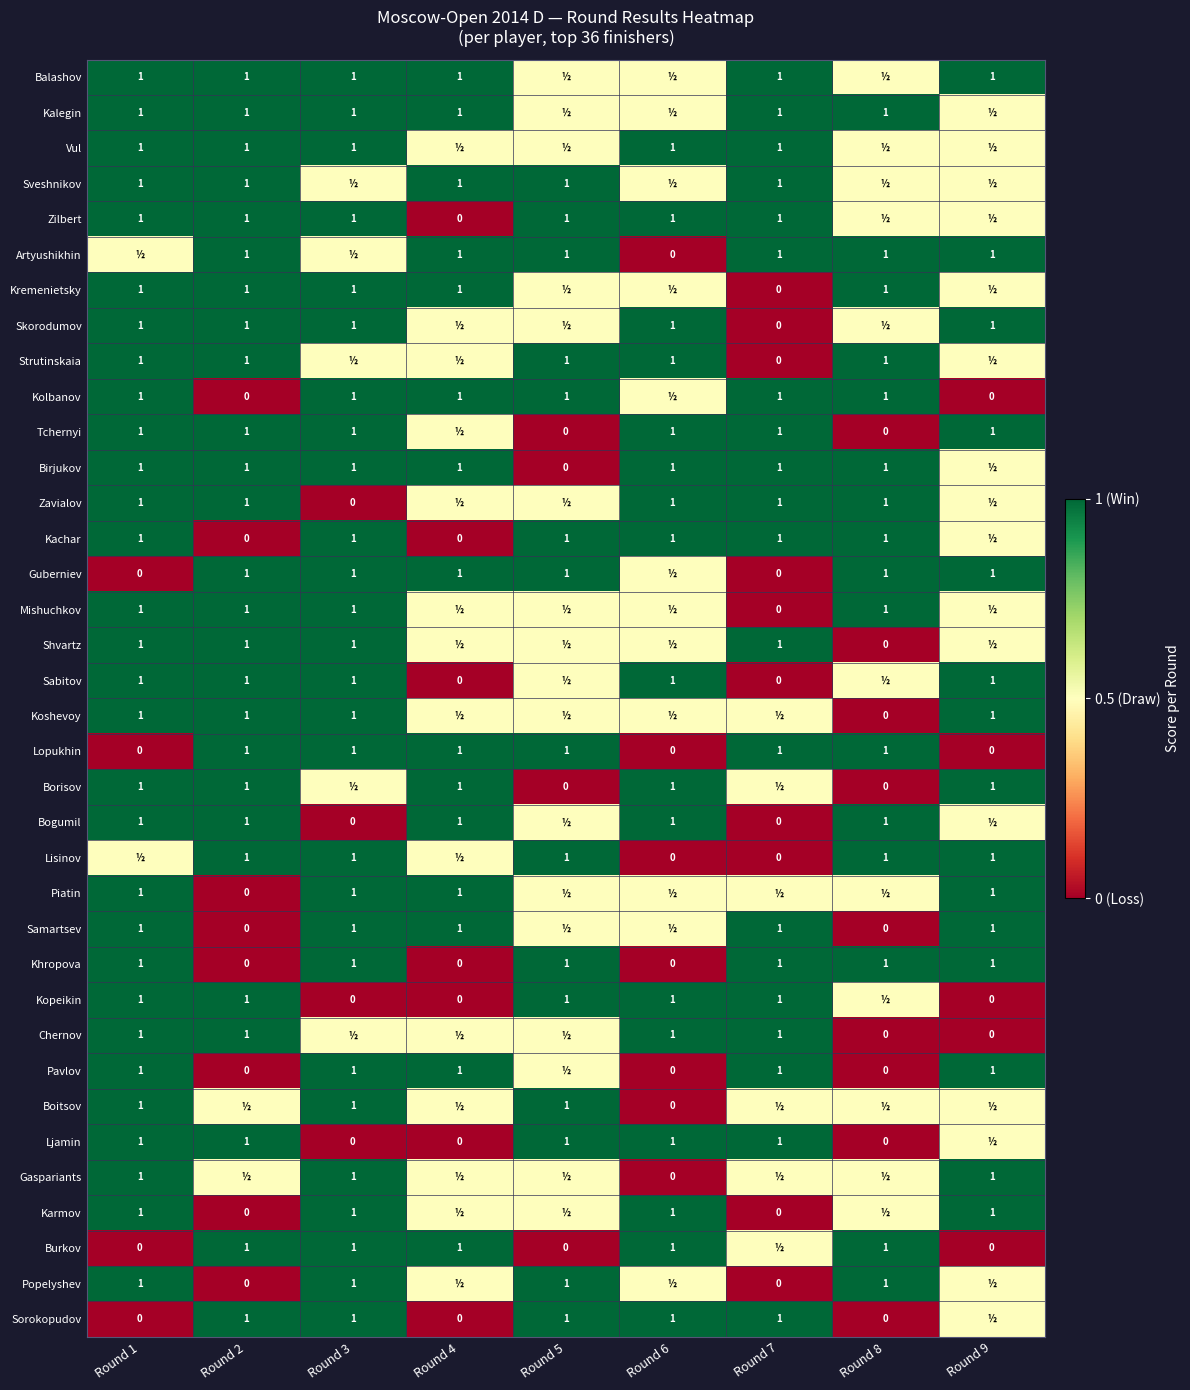

How many distinct data groups are displayed?

36